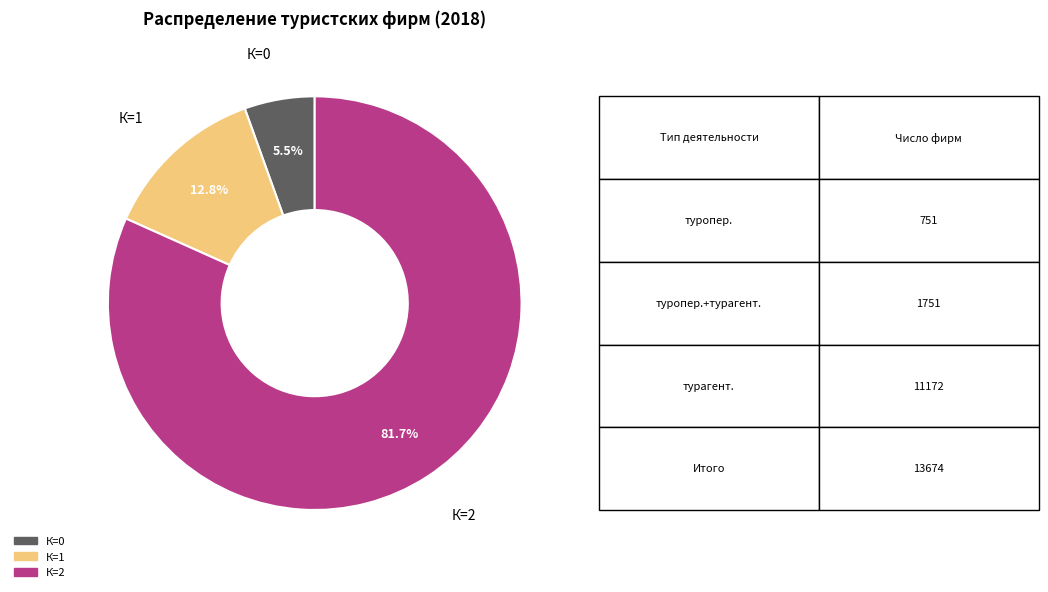

Is there a majority slice in this chart?

Yes